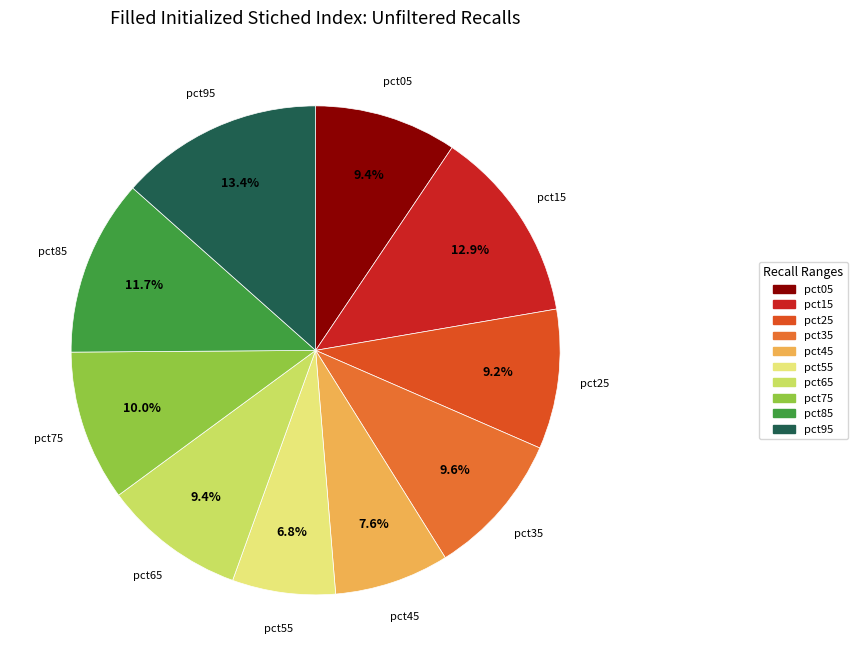

To the nearest percent, what percentage of the pie is pct65?

9%